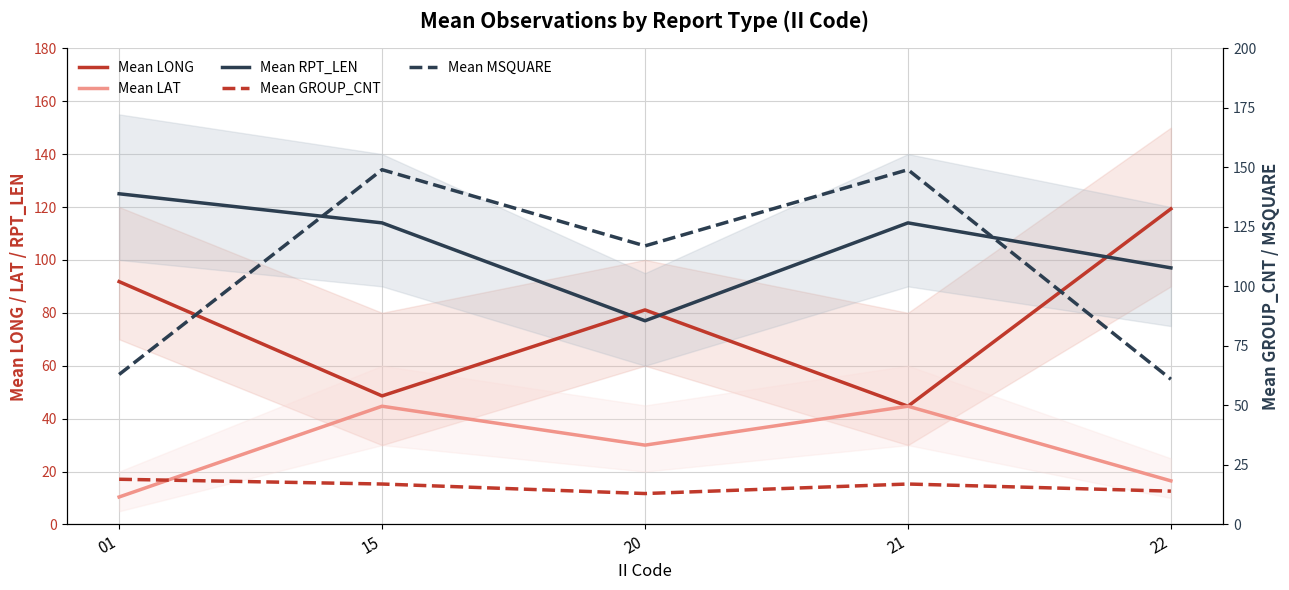

The Mean RPT_LEN series shows 39.6 at 01. True or false?

False